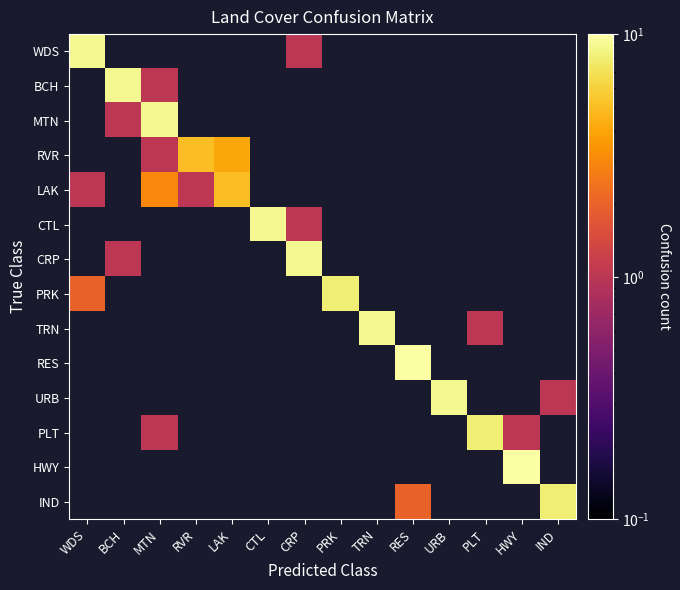

Which category has the highest value across all series?

RES